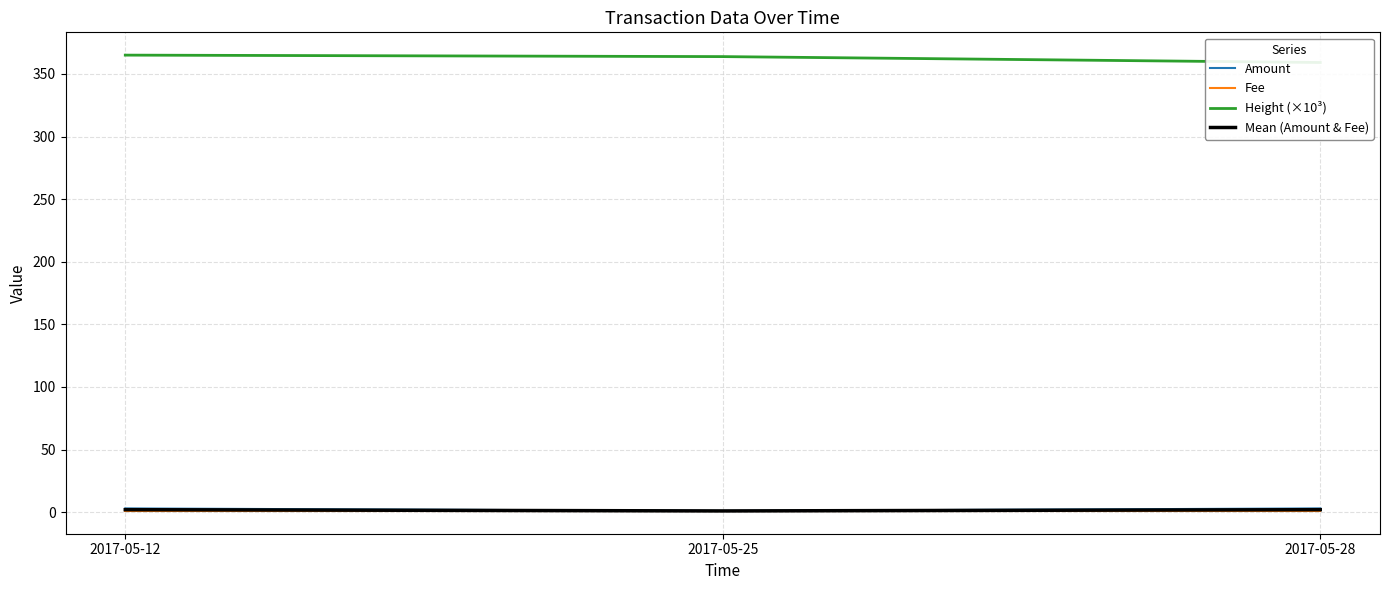

What is the difference between the maximum and minimum values in the Height (×10³) series?

5.9